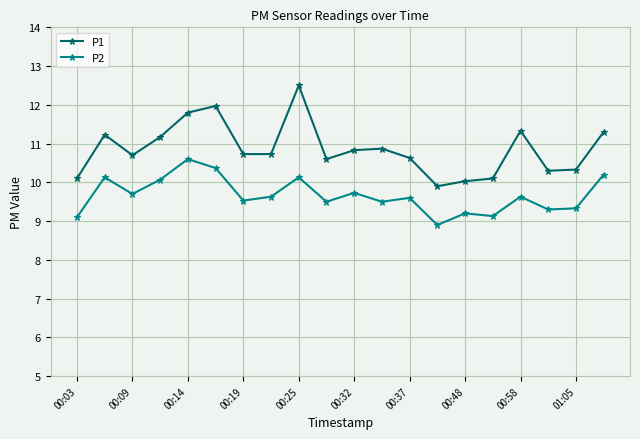

Does the chart have visible grid lines?

Yes